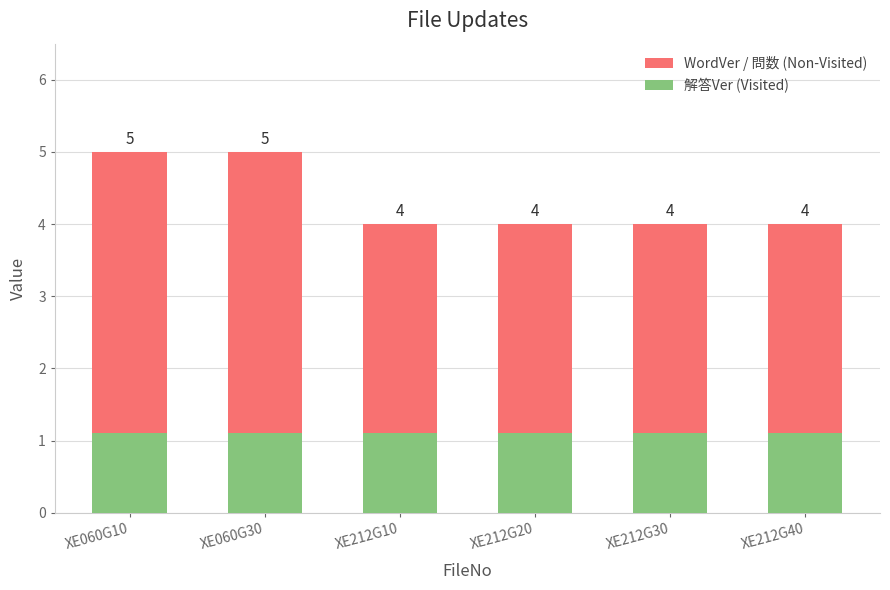

Between XE060G10 and XE212G20, which is larger?

XE060G10